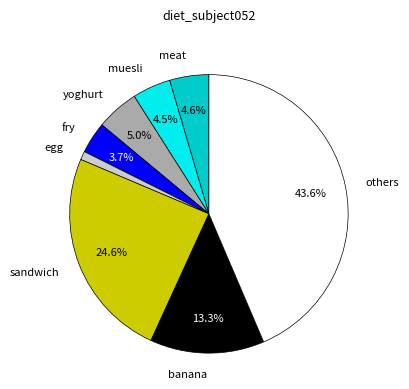

Which has a higher value, fry or egg?

fry